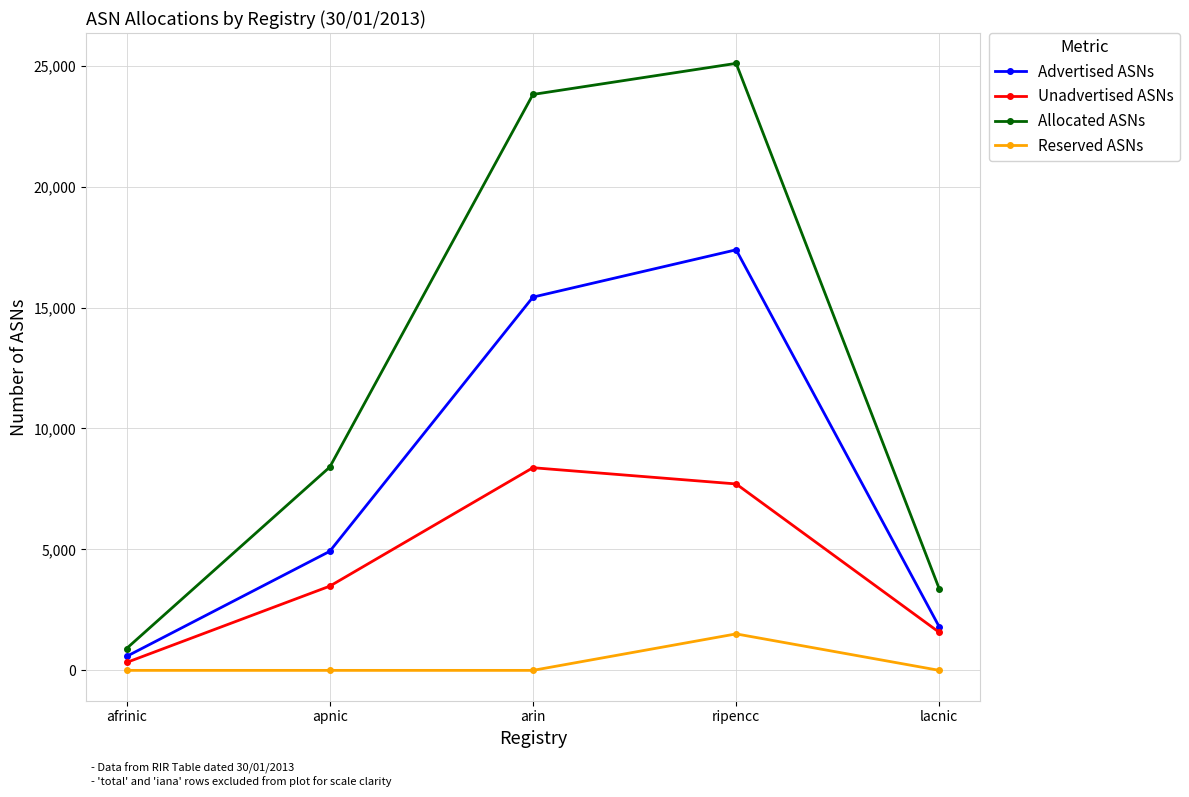

True or false: Reserved ASNs and Advertised ASNs intersect in this chart.

False